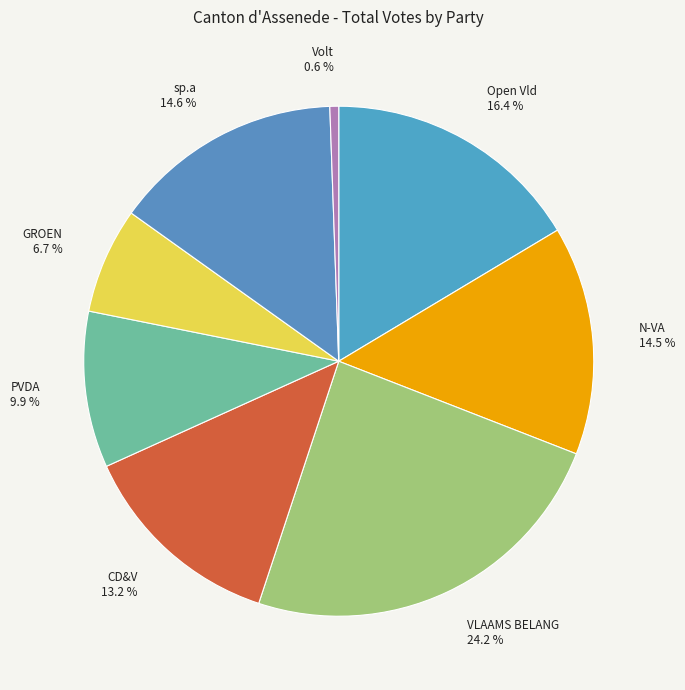

Does GROEN 6.7 % represent more than half of the total?

No